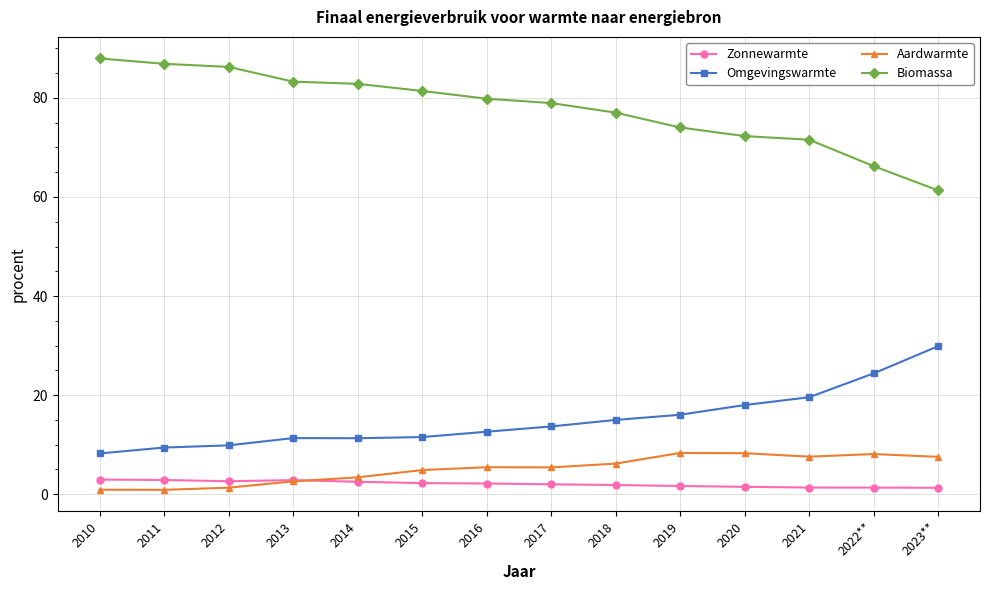

Rank the series by their maximum value, from lowest to highest.

Zonnewarmte, Aardwarmte, Omgevingswarmte, Biomassa